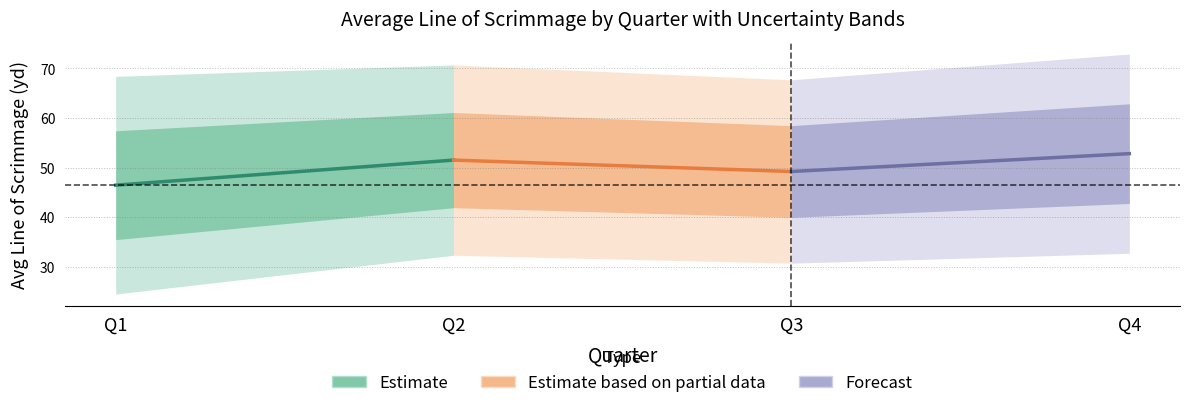

What are all the series names shown in the legend?

Estimate, Estimate based on partial data, Forecast